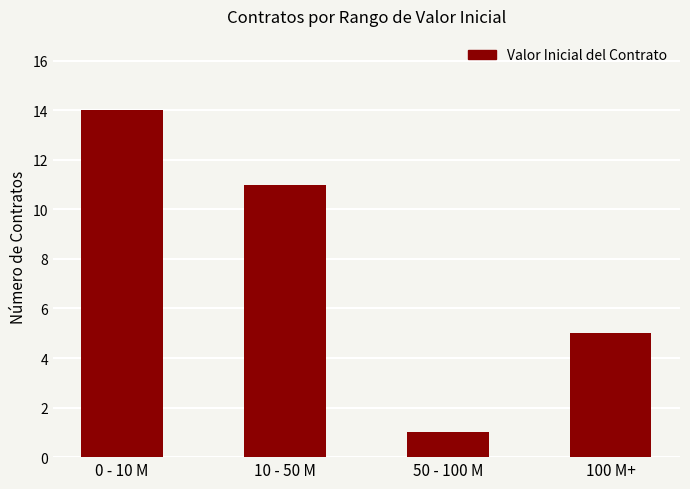

What is the label of the 4th bar from the left?

100 M+